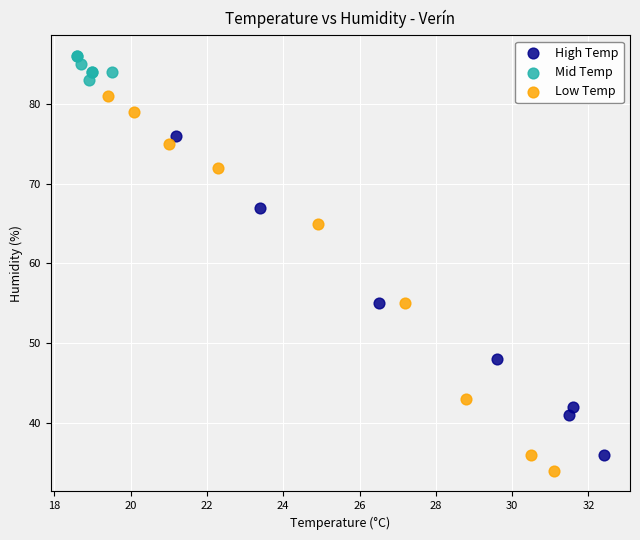

Which series has the widest spread of Y values?

Low Temp